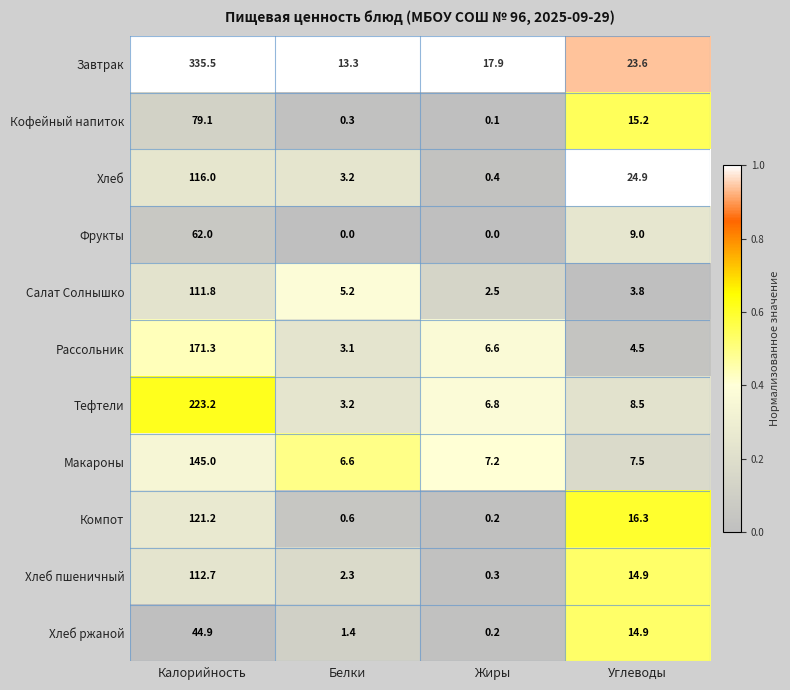

At how many categories does at least one series exceed 0?

4